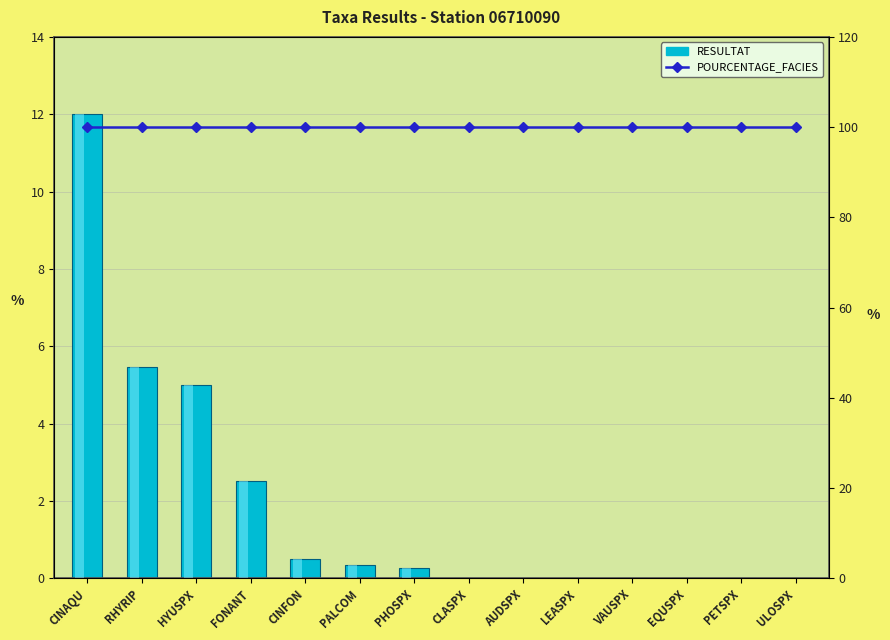

What are all the series names shown in the legend?

RESULTAT, POURCENTAGE_FACIES